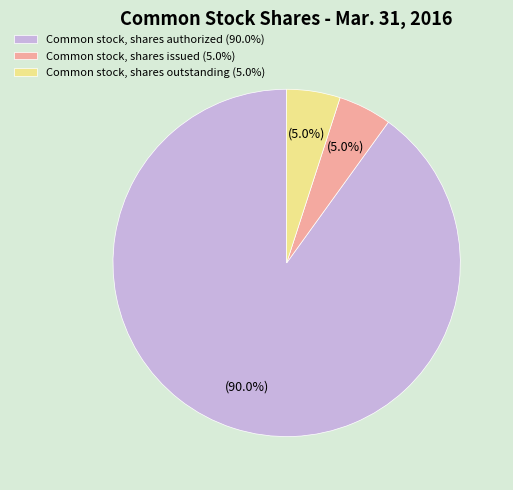

What percentage is the Common stock, shares issued slice, to the nearest percent?

5%